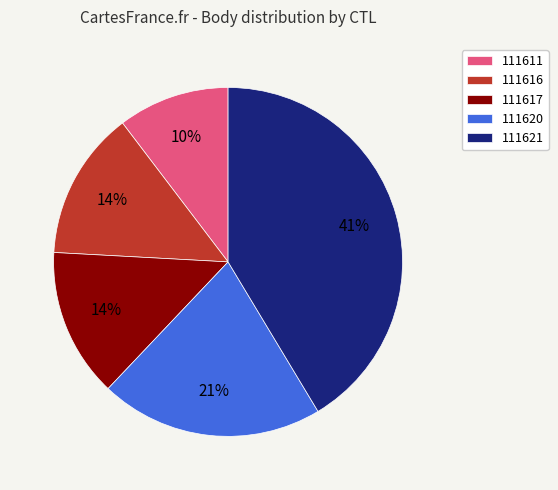

To the nearest percent, what is the average slice percentage?

20%